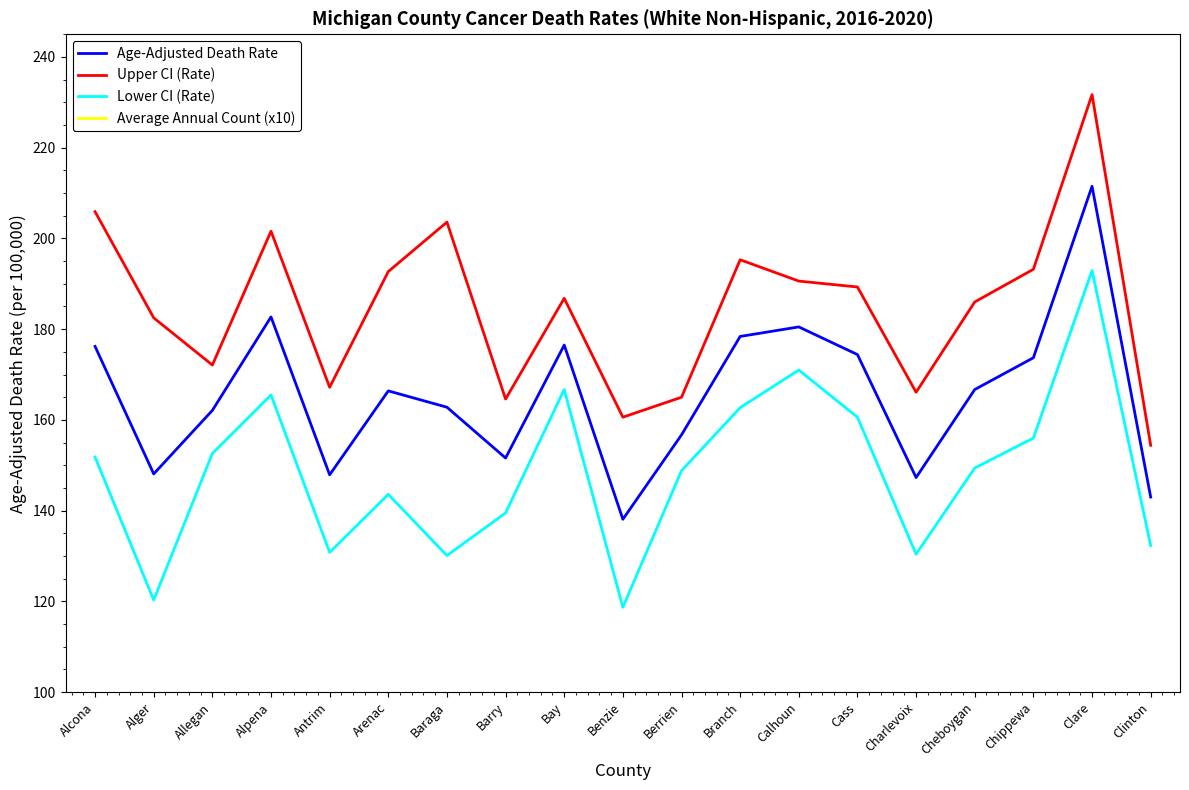

Does the chart display data point markers on the line(s)?

No